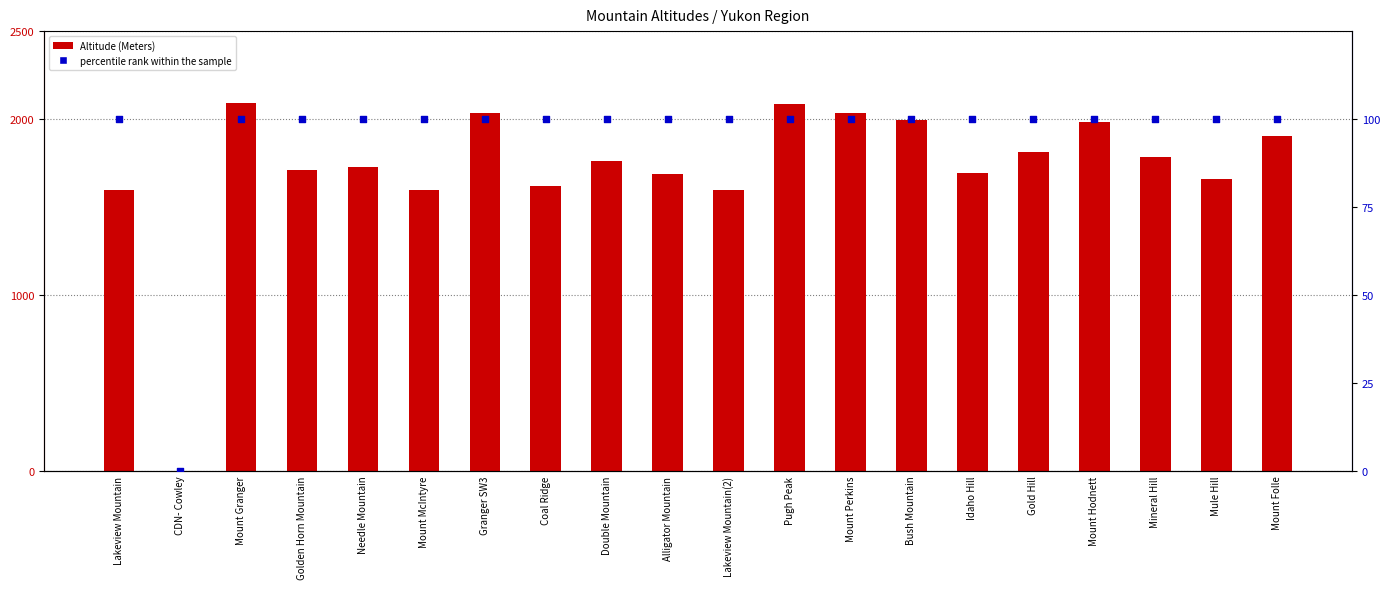

Which series has the largest Y range (max minus min)?

Altitude (Meters)